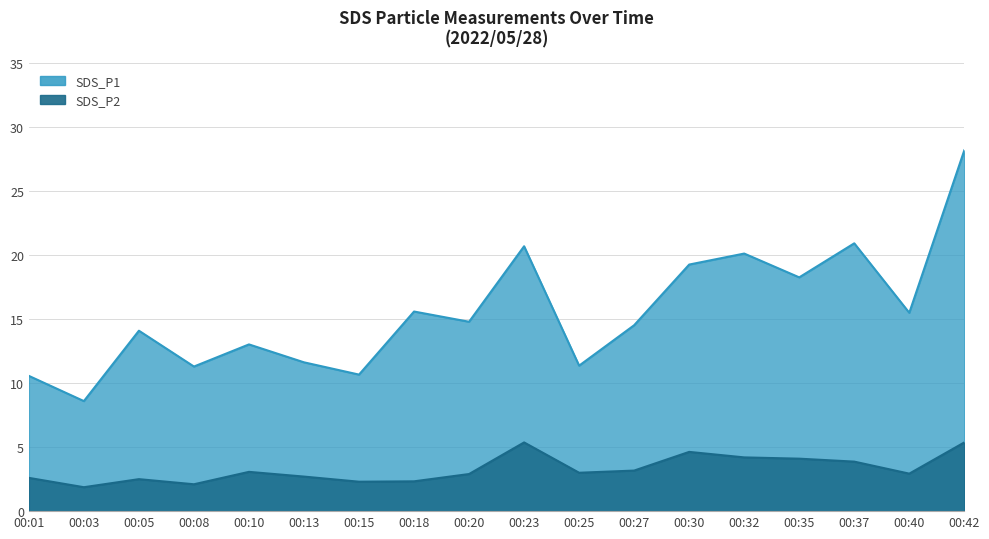

Is it true that SDS_P2 equals 0.9 at 00:18?

False